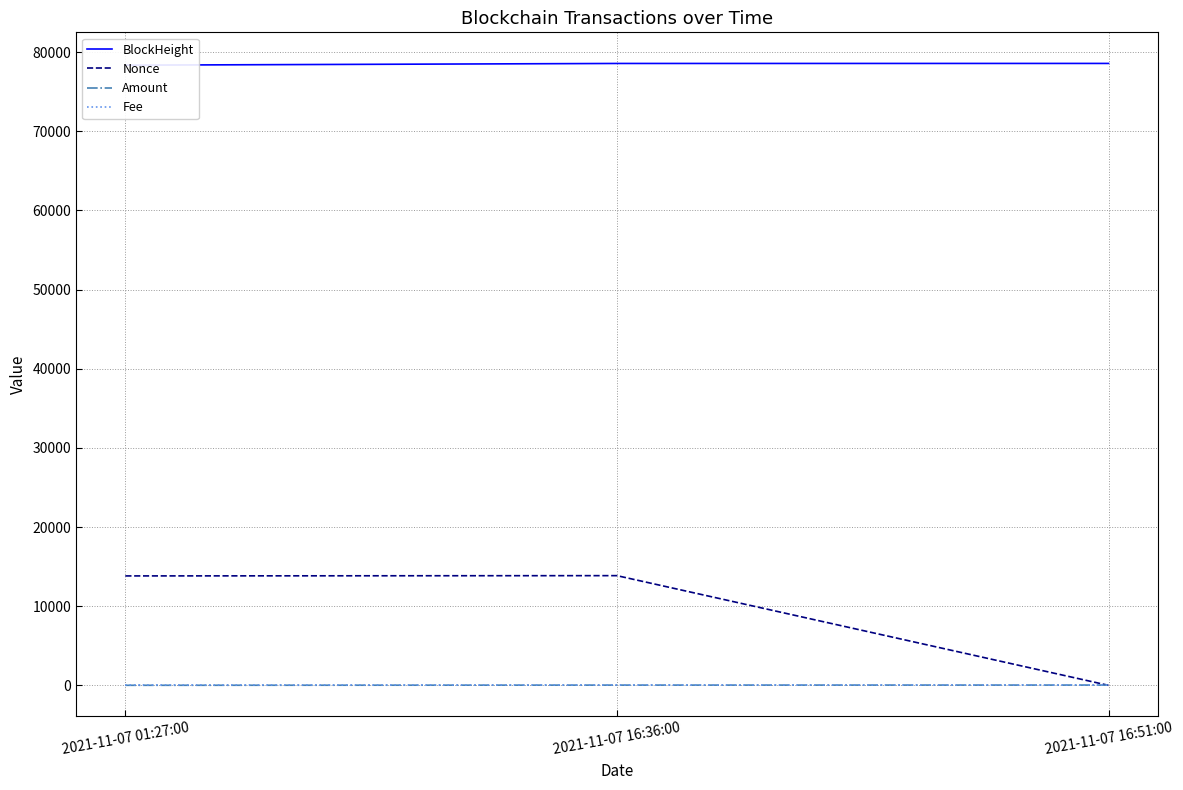

The Amount series shows 44.6 at 2021-11-07 16:36:00. True or false?

False